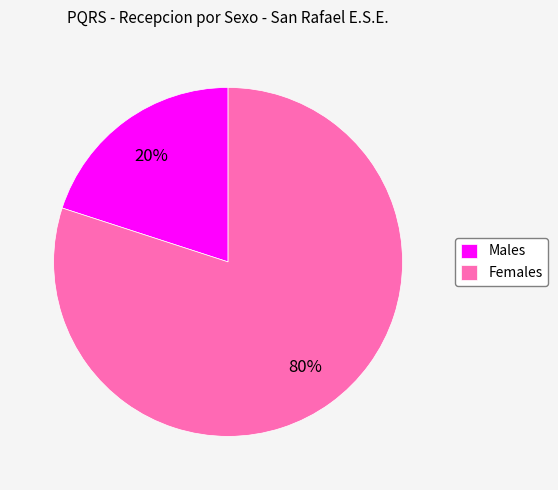

To the nearest percent, what is the average slice percentage?

50%